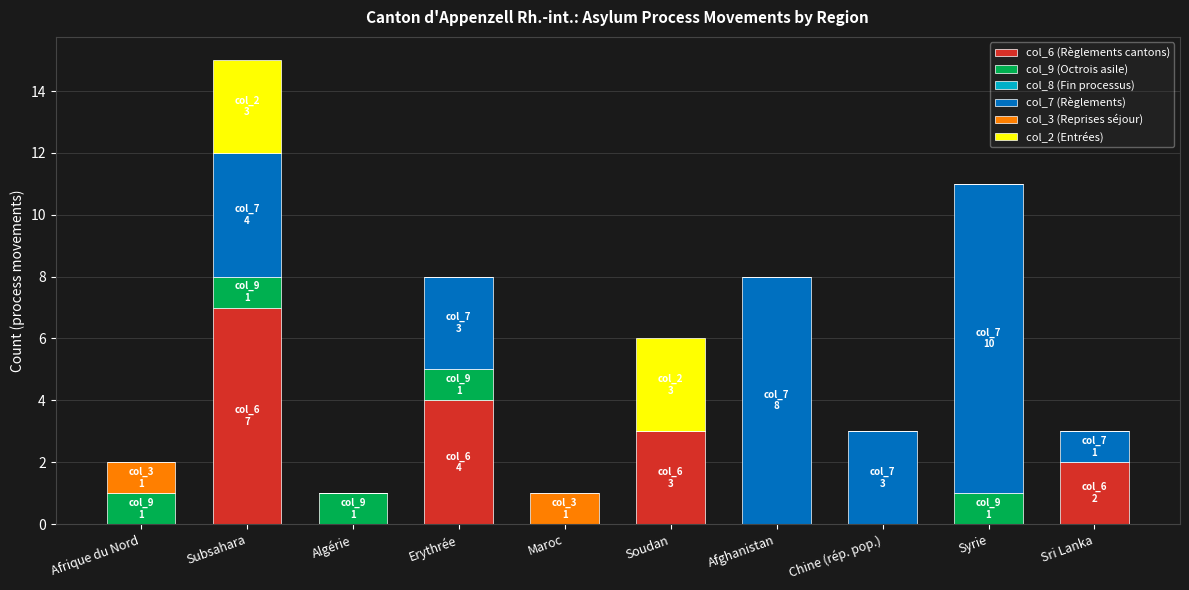

What is the approximate value of col_6 (Règlements cantons) at Subsahara?

7